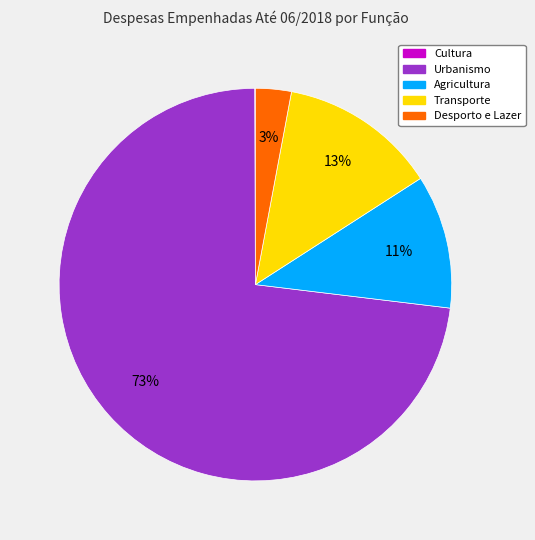

To the nearest percent, what is the average slice percentage?

20%